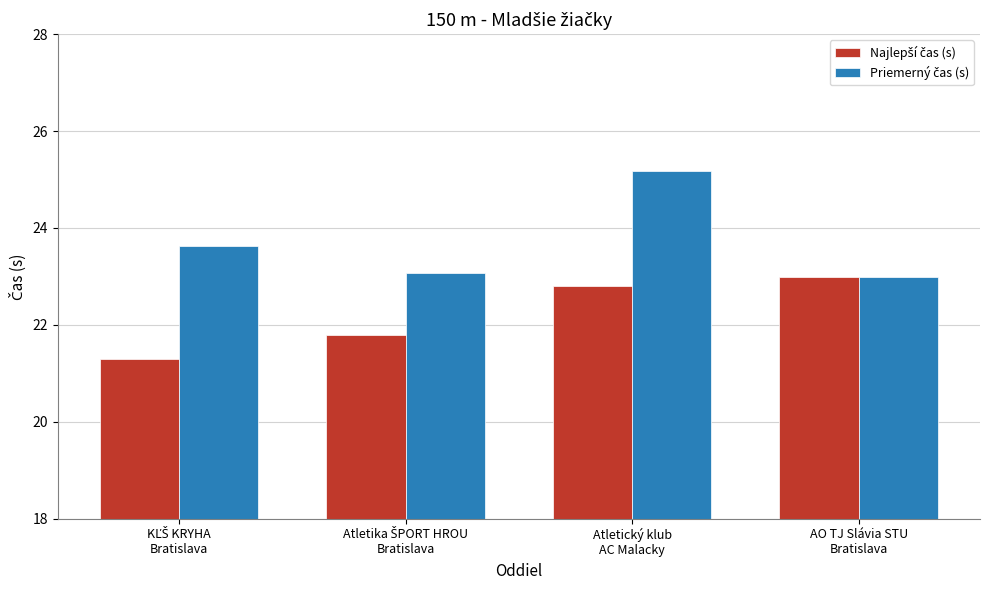

At which category does the chart reach its peak across all series?

Atletický klub
AC Malacky